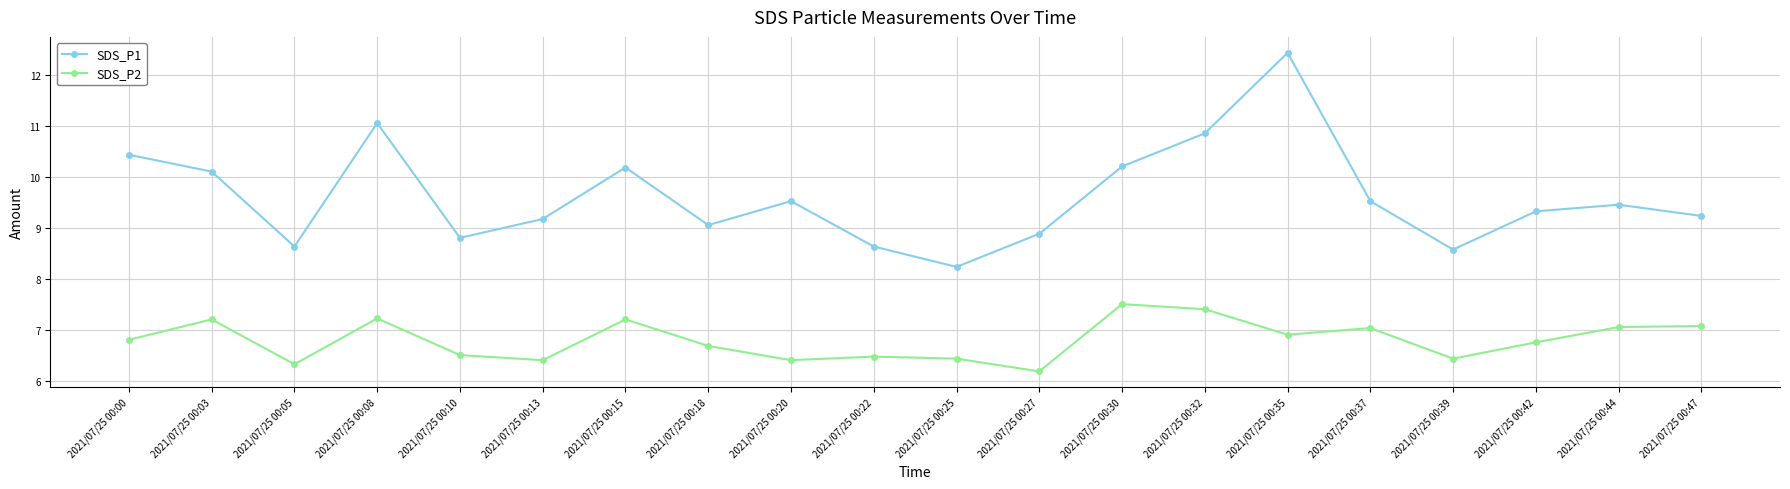

What are all the series names shown in the legend?

SDS_P1, SDS_P2